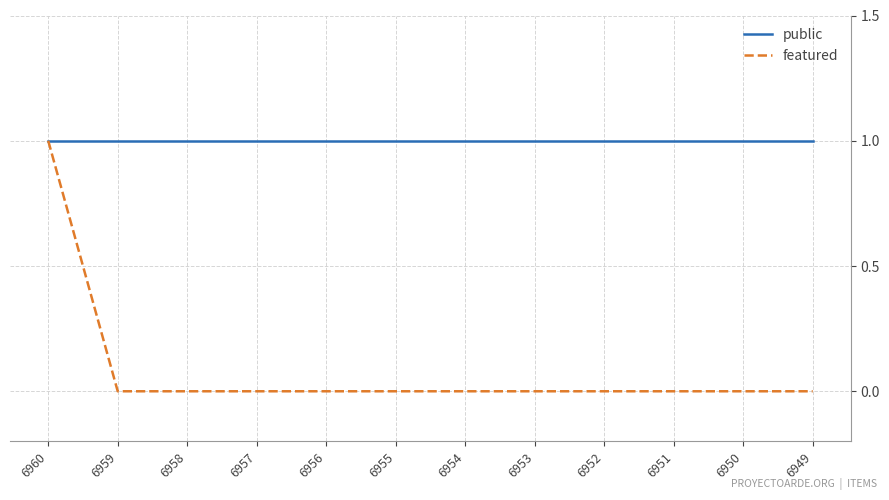

Which series has the largest range (max minus min)?

featured